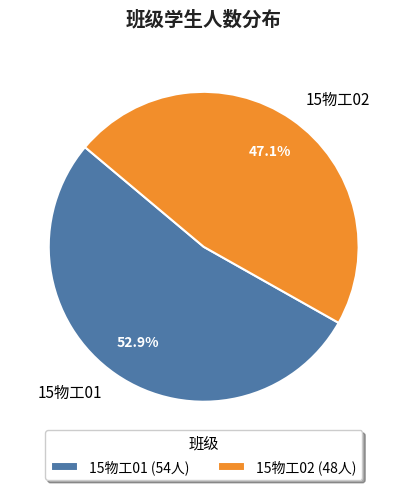

Count the number of slices in the pie.

2